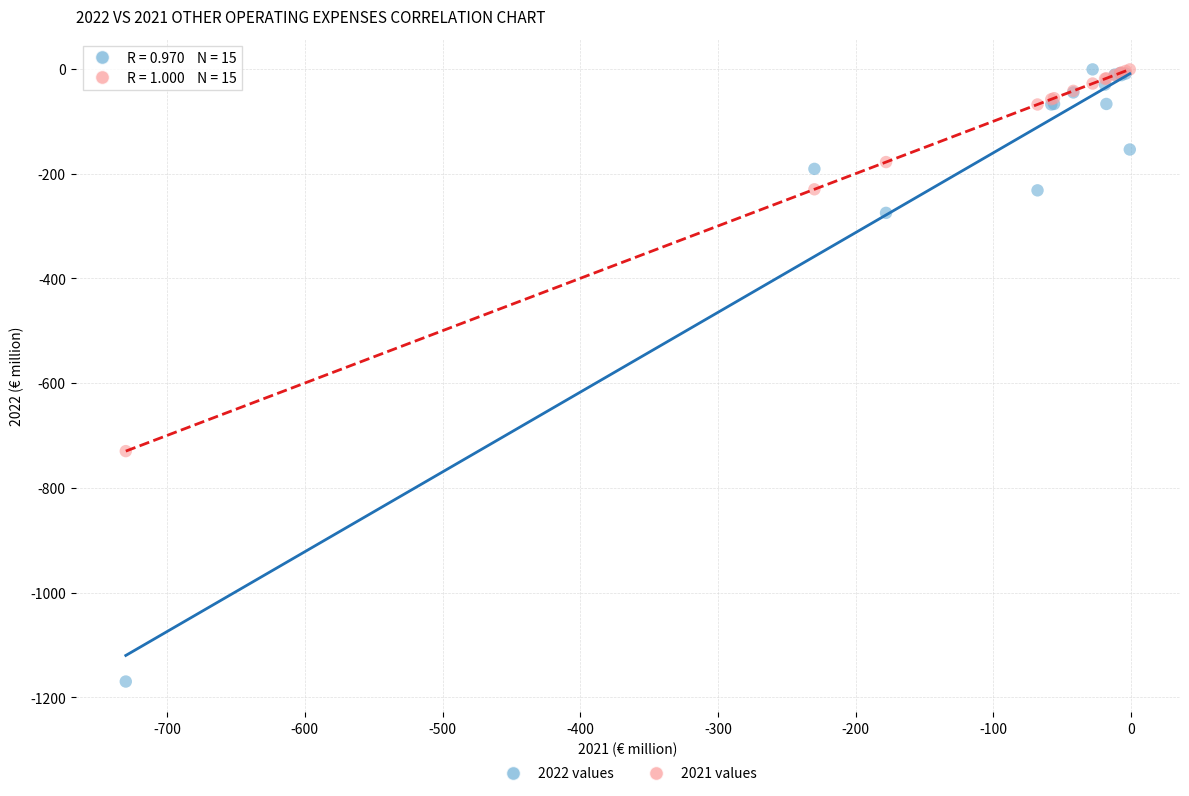

Across all series, what Y value is closest to -585?

-730